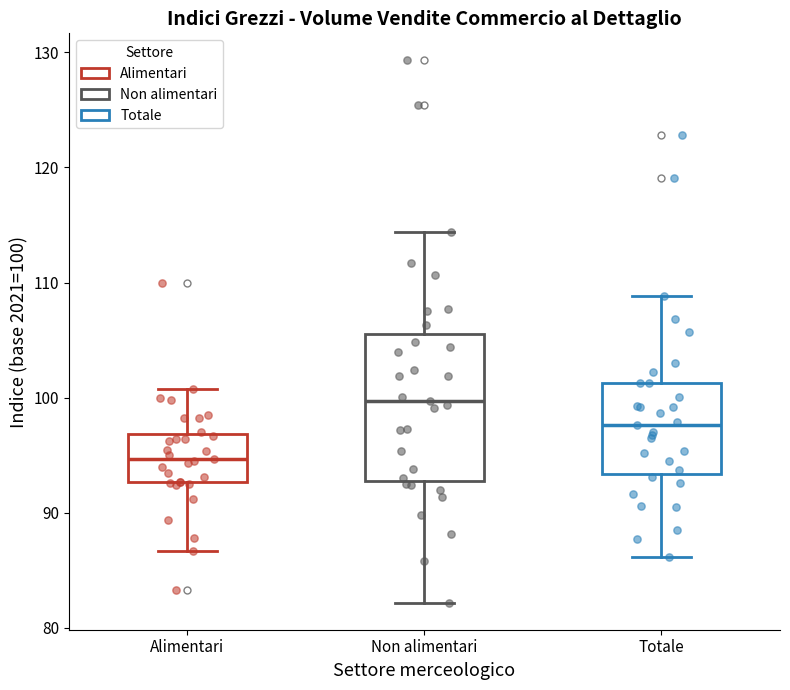

Which box is the tallest, from its lower edge to its upper edge?

Non alimentari